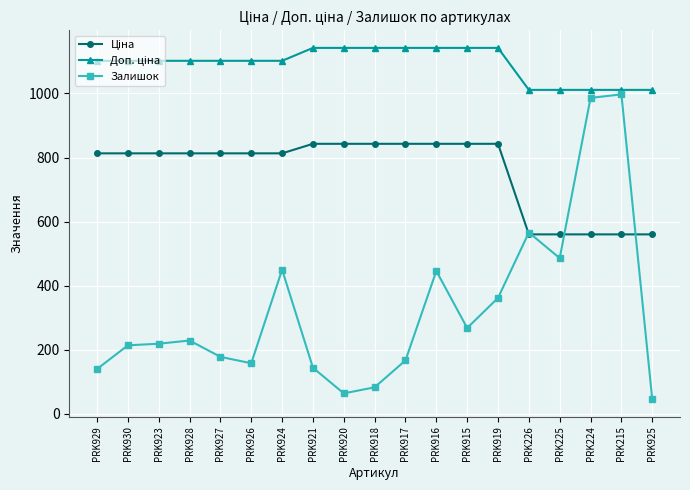

What is the difference between the second highest and second lowest values in the Залишок series?

922.0